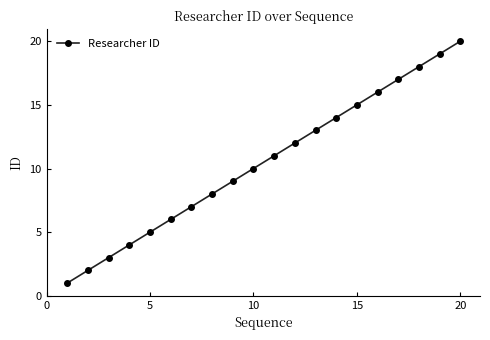

What is the maximum value shown in the chart?

20